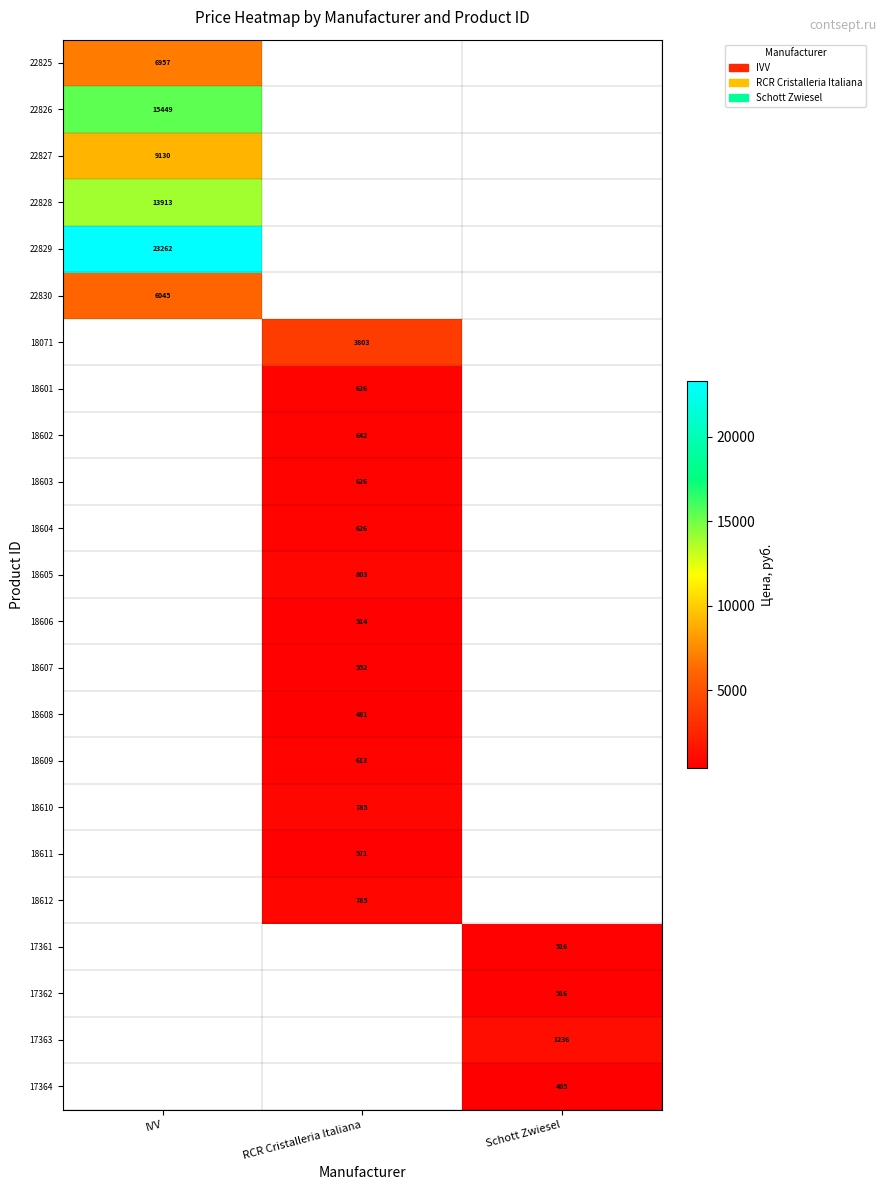

The value of 18608 at RCR Cristalleria Italiana is 849.0. True or false?

False